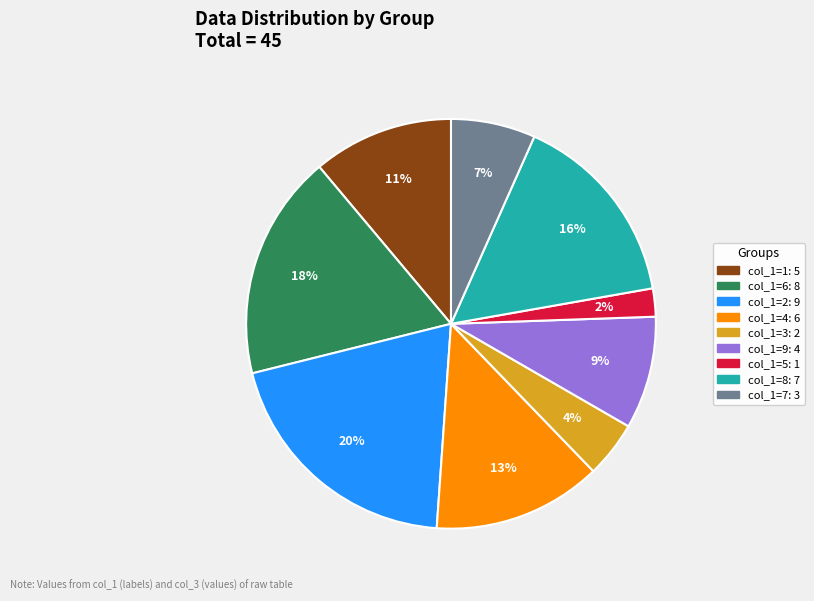

To the nearest percent, what is the average slice percentage?

11%